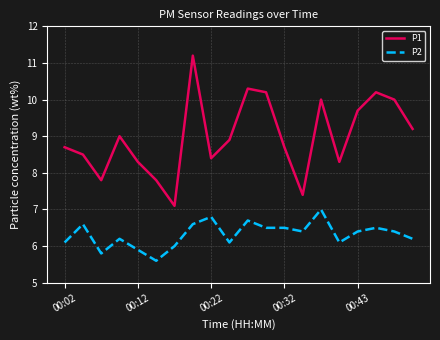

True or false: P2 and P1 cross at least once.

False